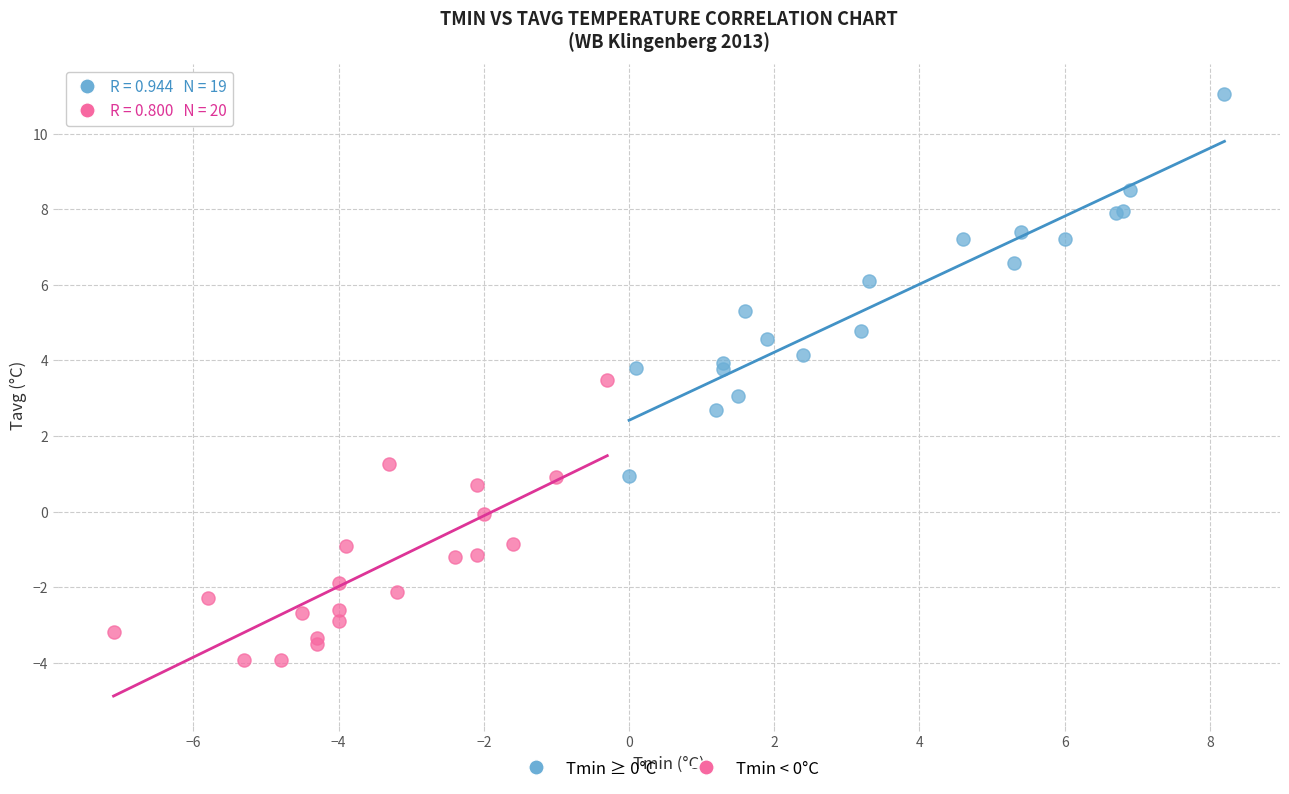

Which series has the widest spread of Y values?

Tmin ≥ 0°C